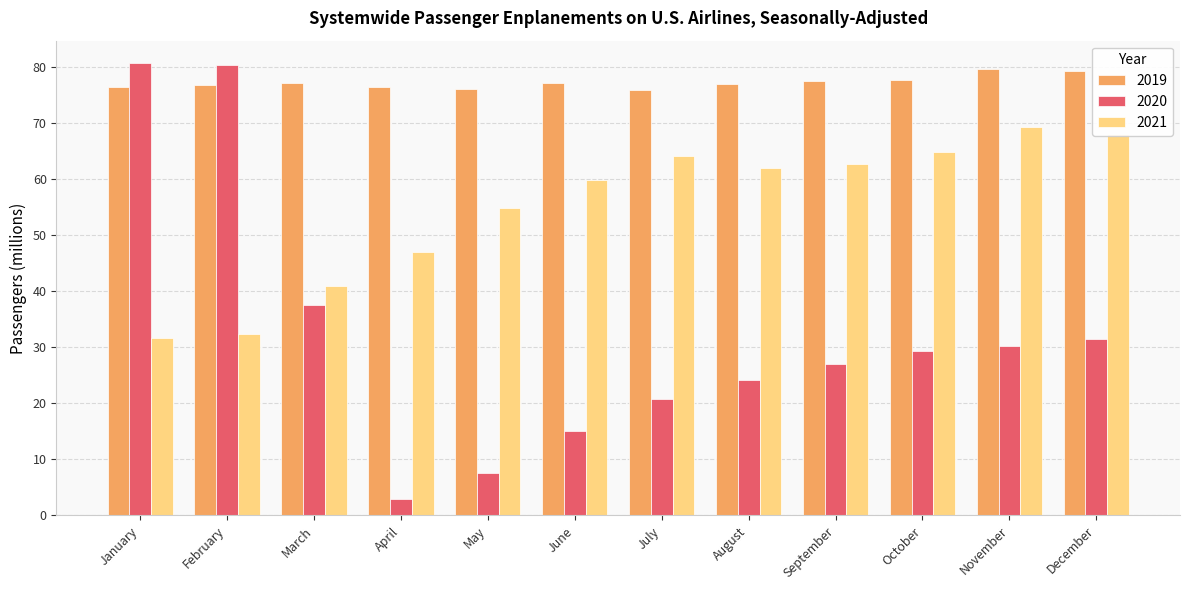

Count the number of data series in this chart.

3